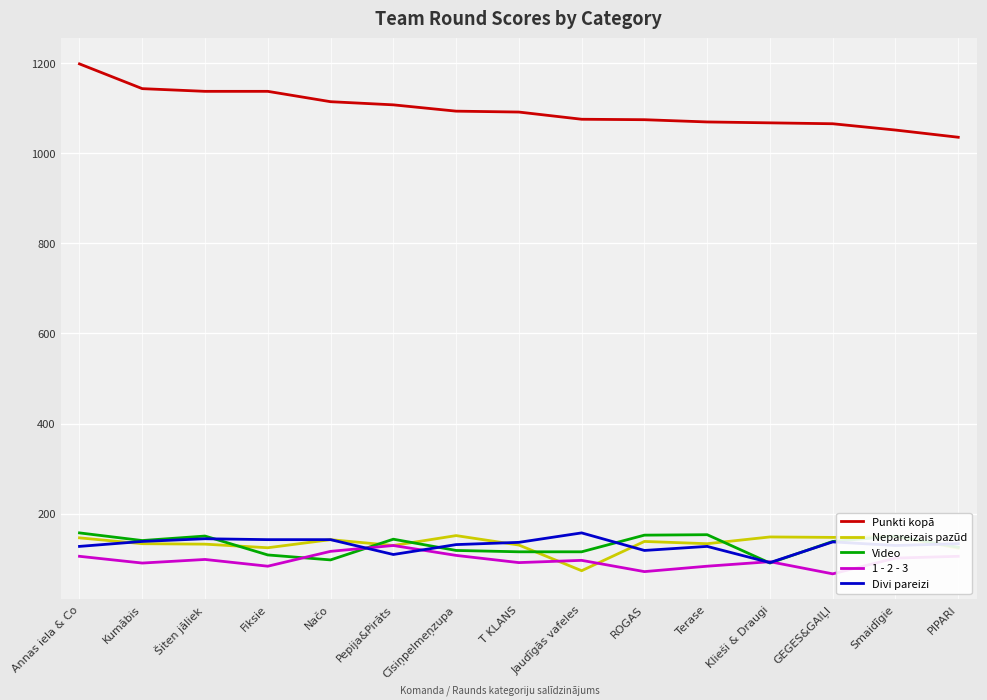

Is the value of 1 - 2 - 3 at PIPARI greater than the value of Punkti kopā at Kumābis?

No